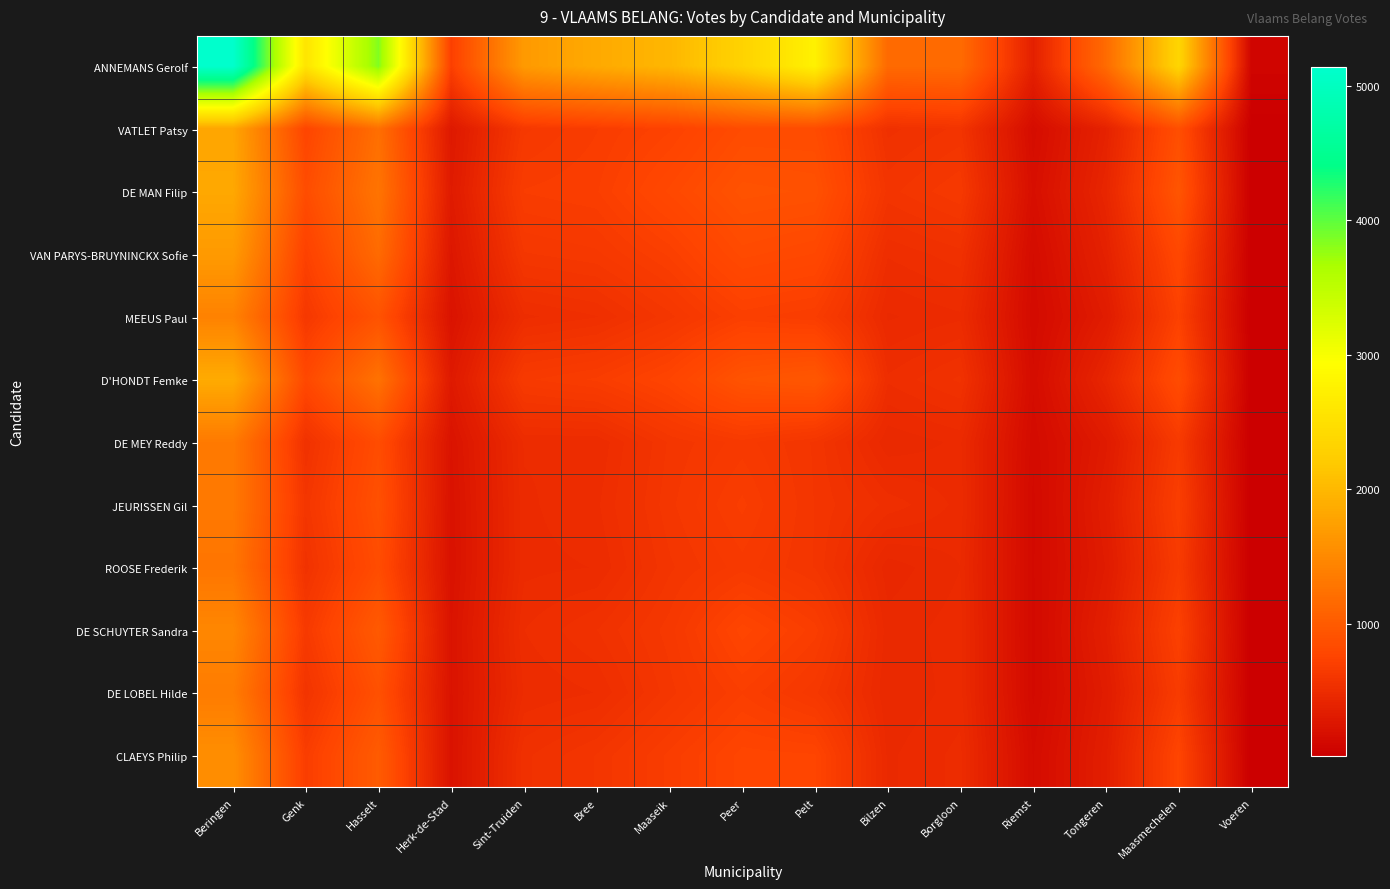

What is the minimum value shown in the chart?

15